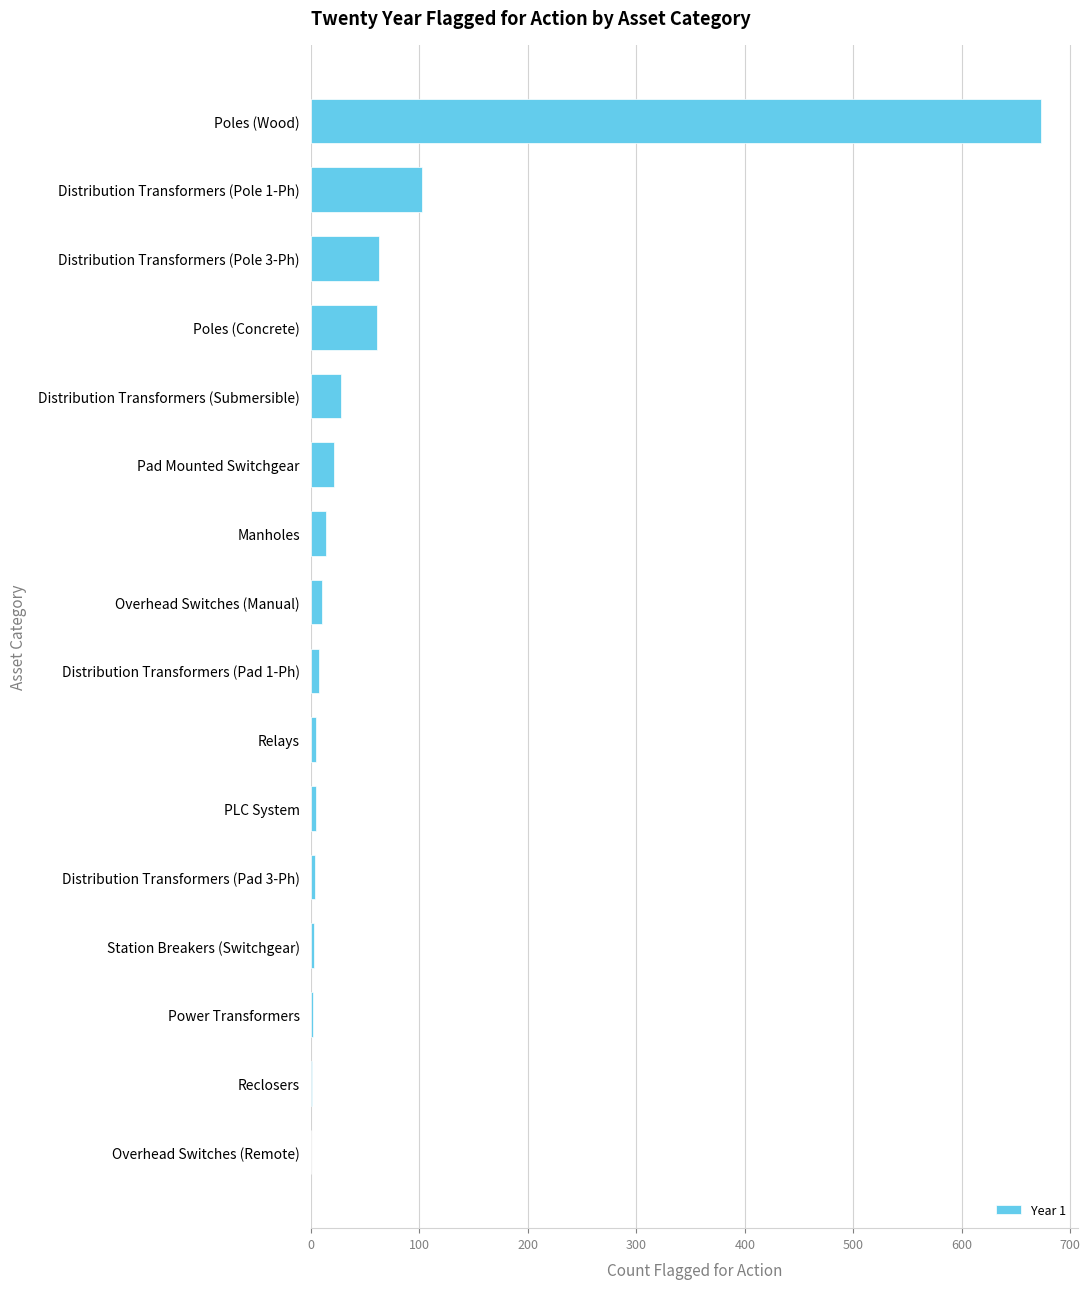

Where is the data nearest to the value 336?

Distribution Transformers (Pole 1-Ph)